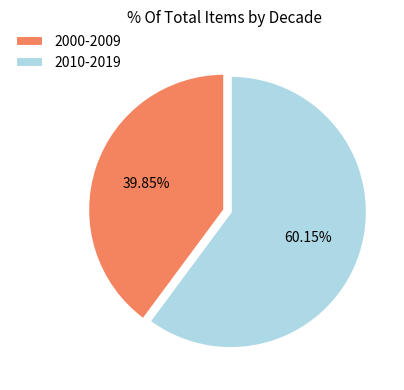

Which has a higher value, 2000-2009 or 2010-2019?

2010-2019